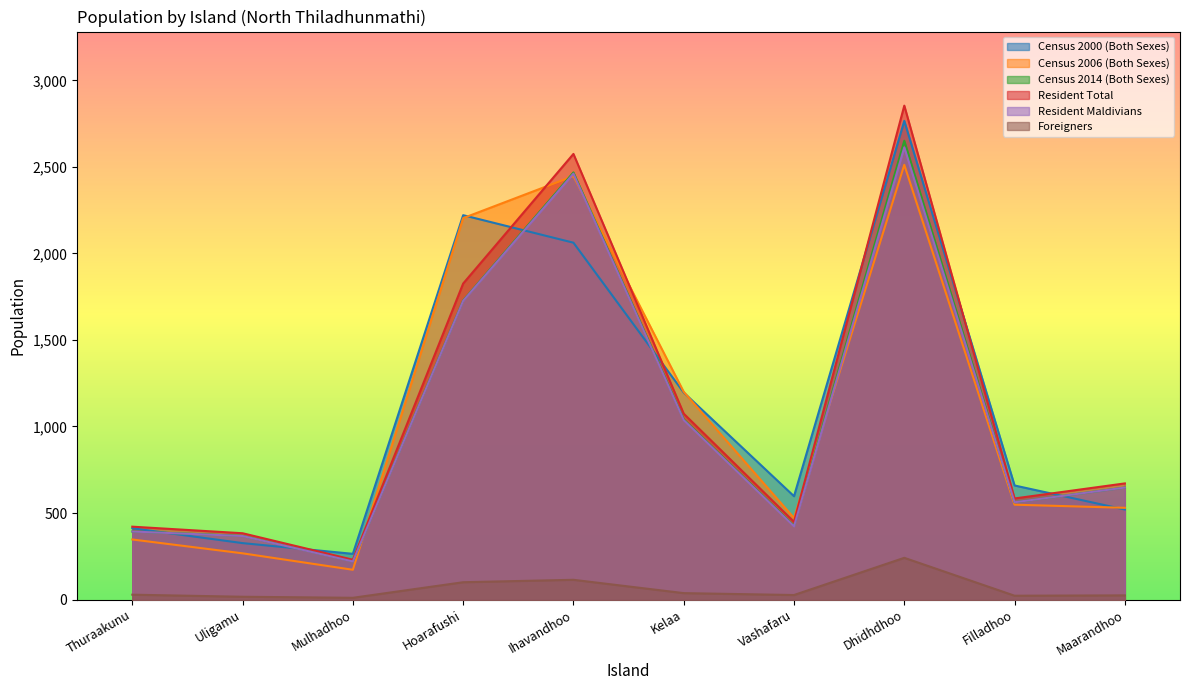

At which category does the chart reach its minimum across all series?

Mulhadhoo